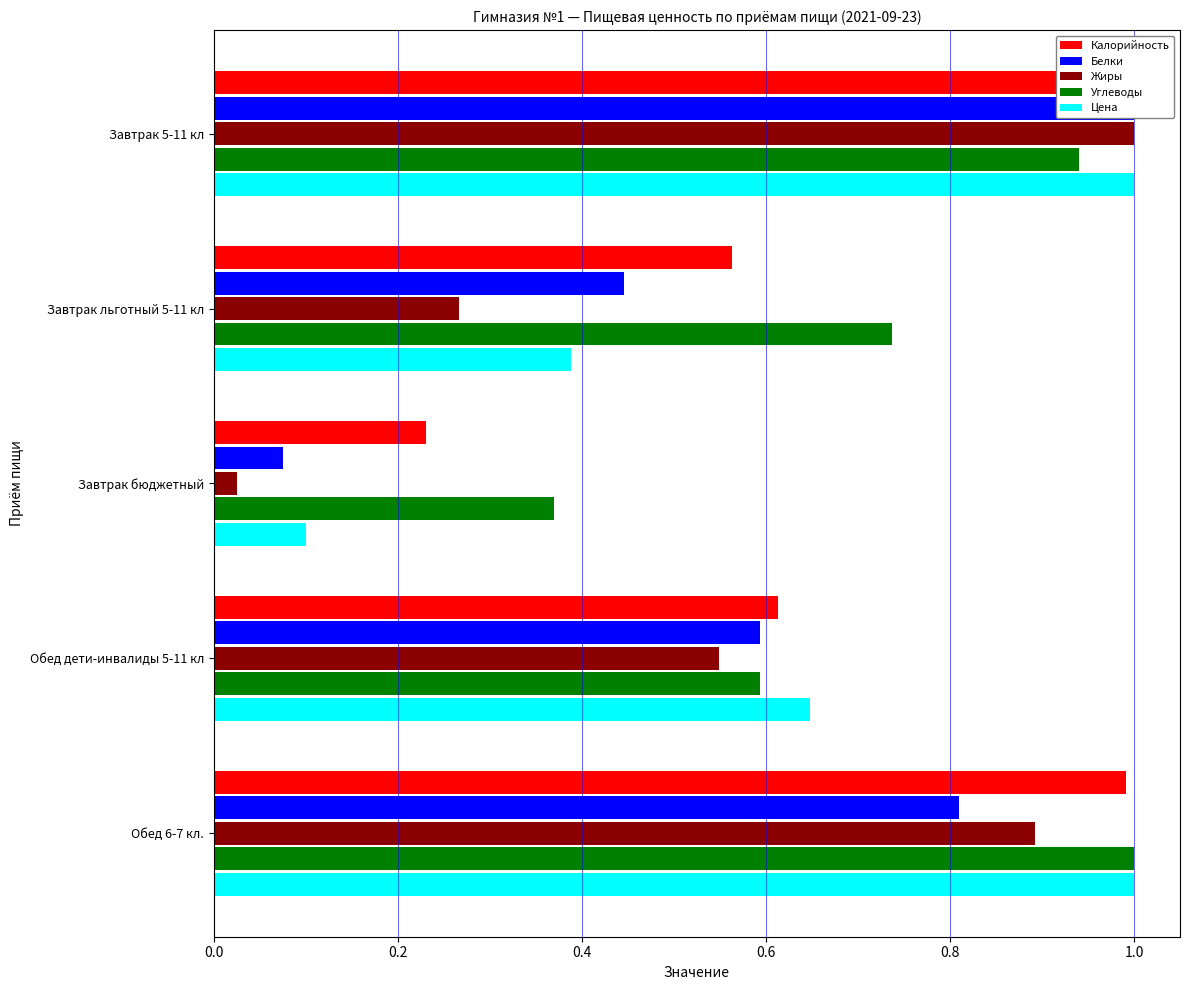

What is the spread (max minus min) of values at Завтрак льготный 5-11 кл?

0.5